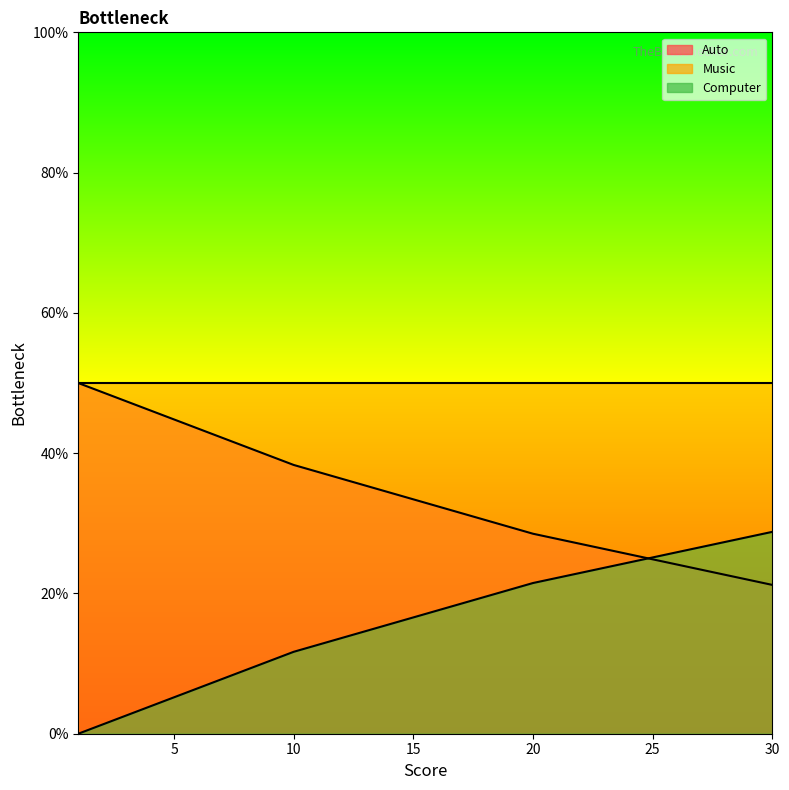

What is the maximum value for Auto?

0.5